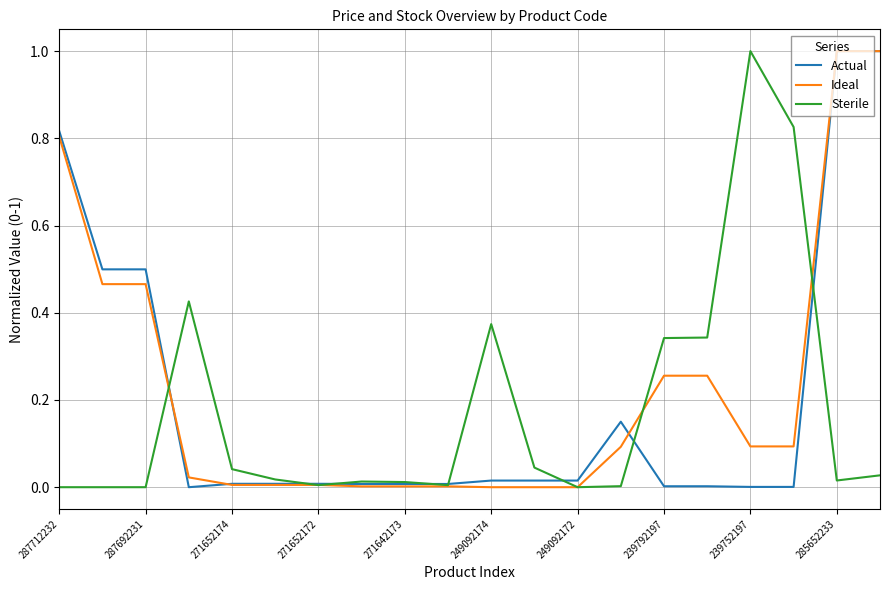

What is the sum of all Actual values?

4.1